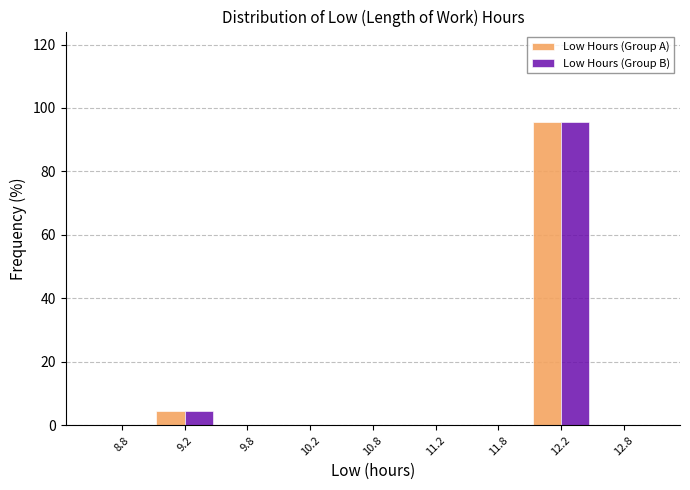

Is the value of Low Hours (Group A) at 12.2 greater than the value of Low Hours (Group B) at 9.8?

Yes